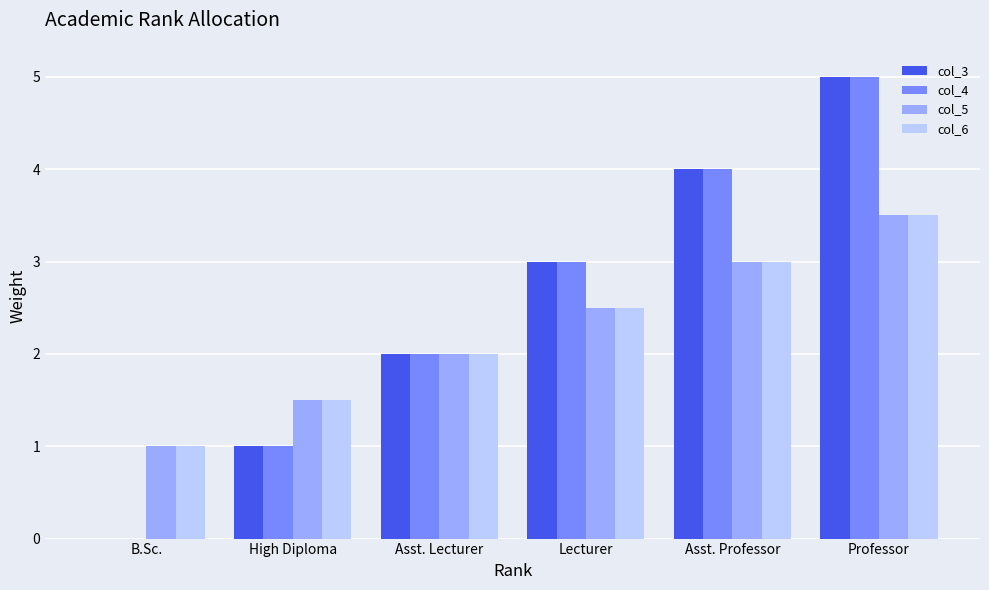

Which category has the highest value in the col_3 series?

Professor